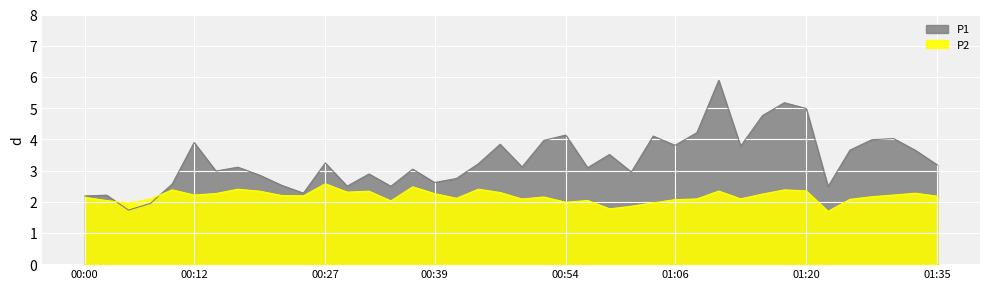

Between 00:39 and 01:06, which is larger?

01:06